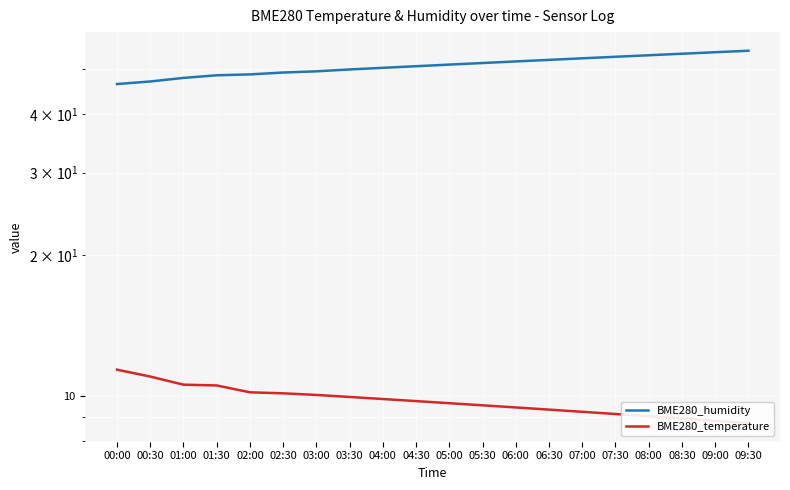

How many data points in BME280_temperature are less than 9?

3